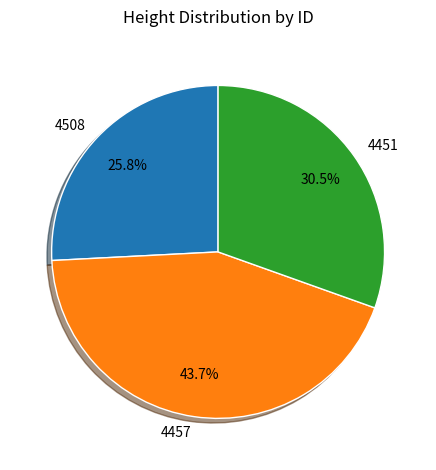

Combined, what portion of the pie is 4451 and 4508?

56.3%